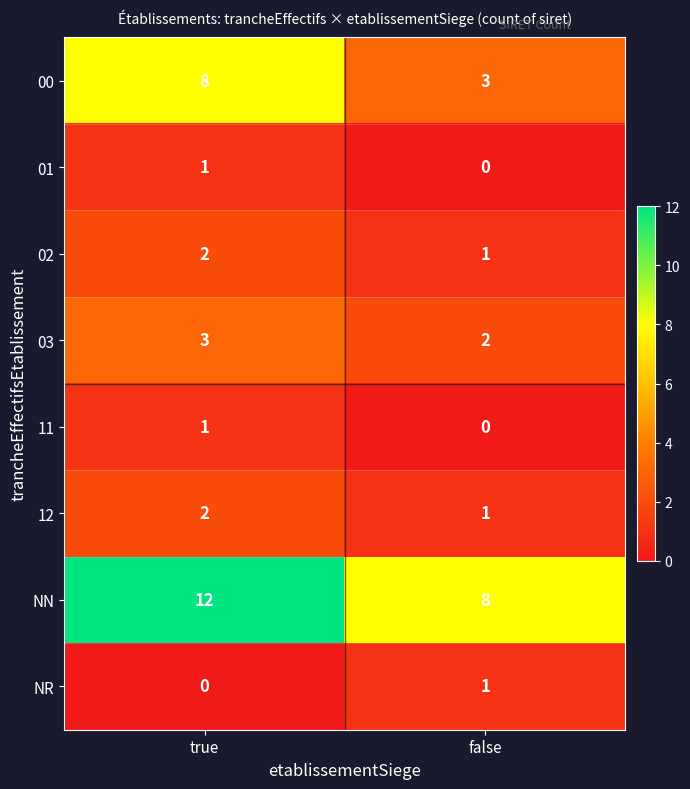

How many data points does each series have?

2